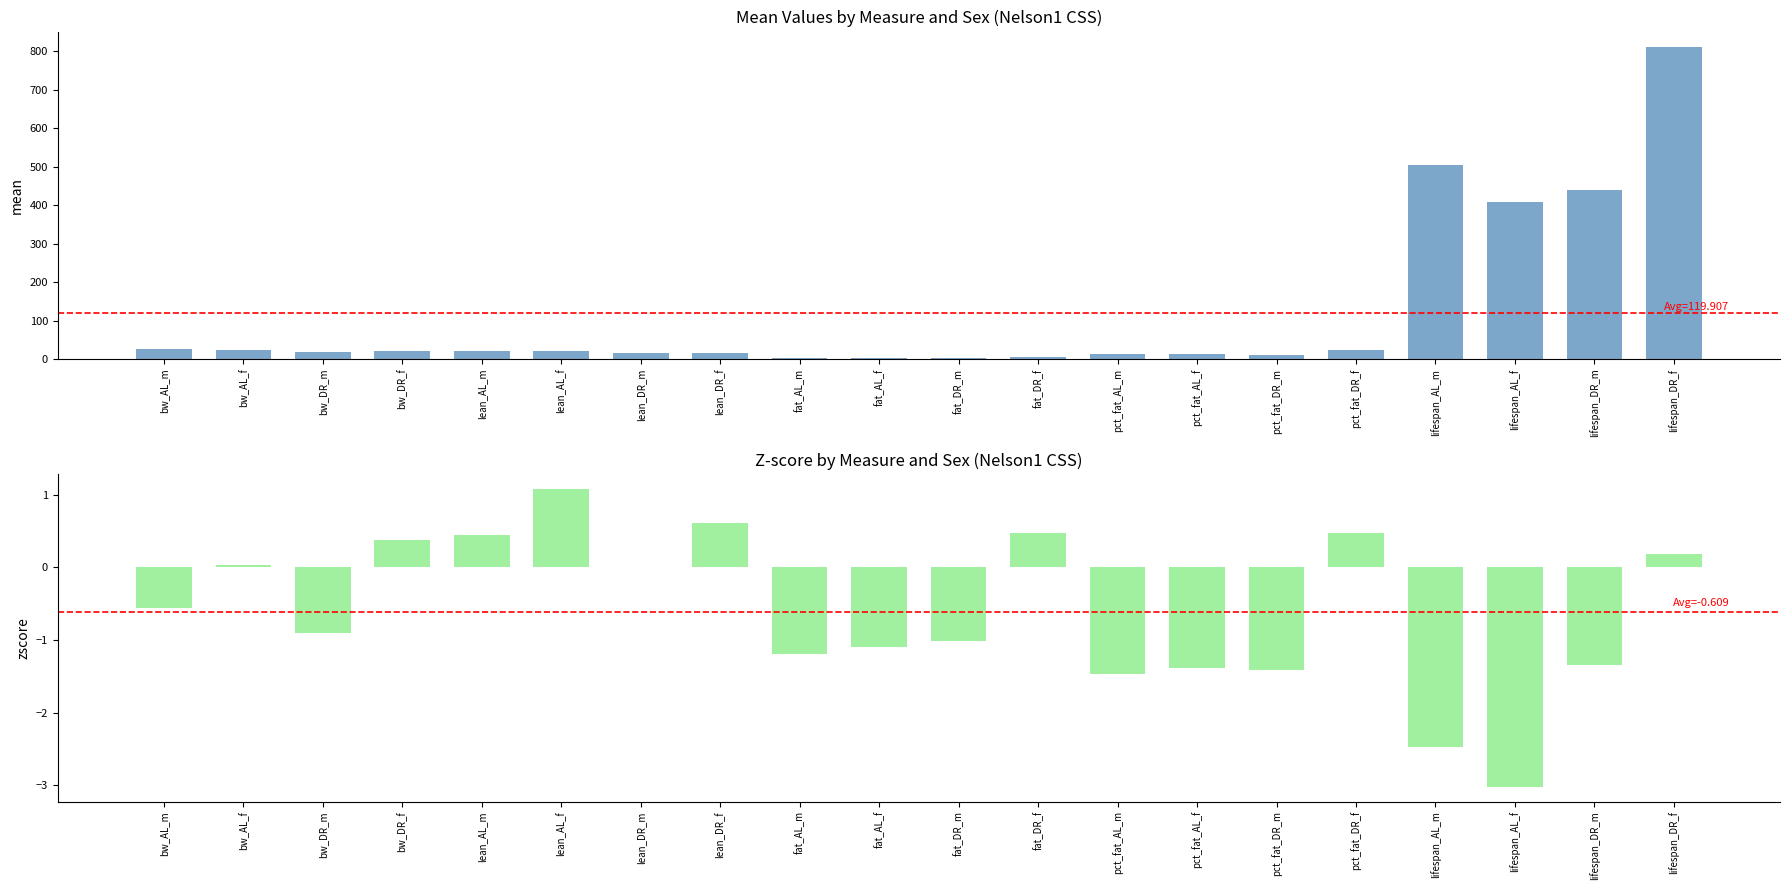

At which category is the sum across all series the highest?

lifespan_DR_f